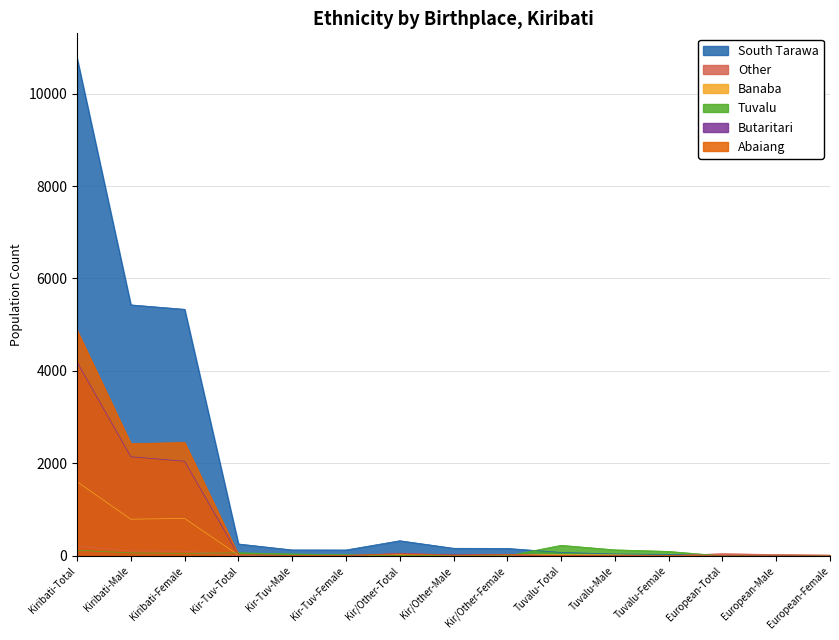

Rank the series at Kir-Tuv-Total from lowest to highest value.

Other, Banaba, Butaritari, Abaiang, Tuvalu, South Tarawa